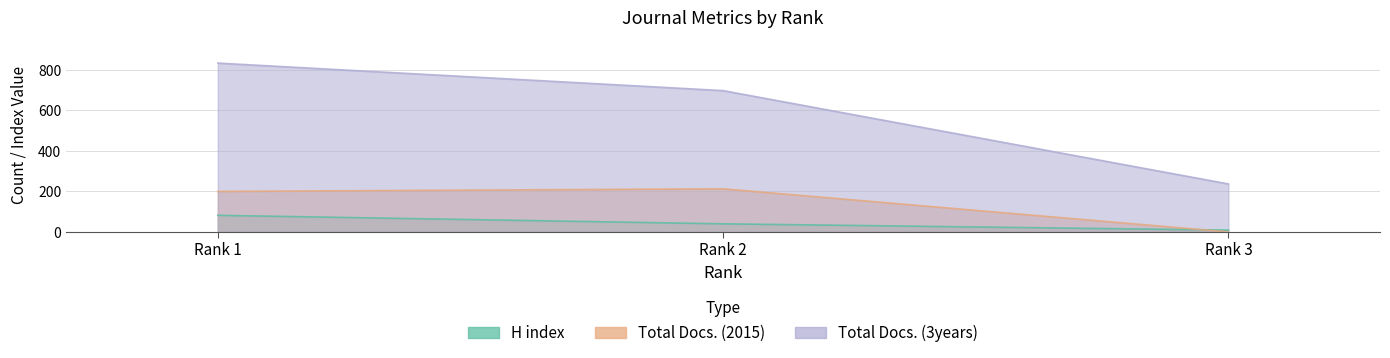

How many values in the H index series are below 40?

1